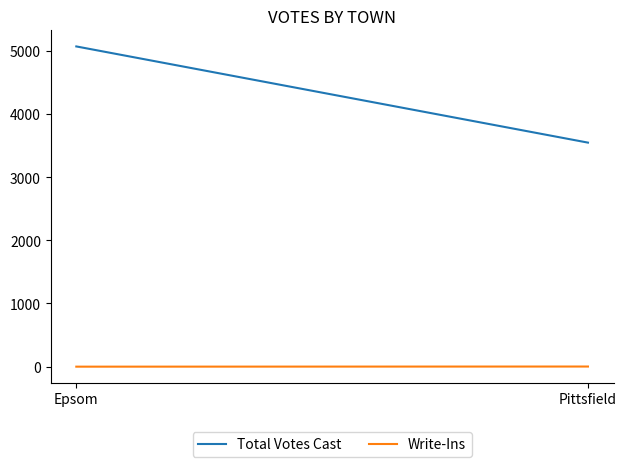

How many lines are shown in the chart?

2